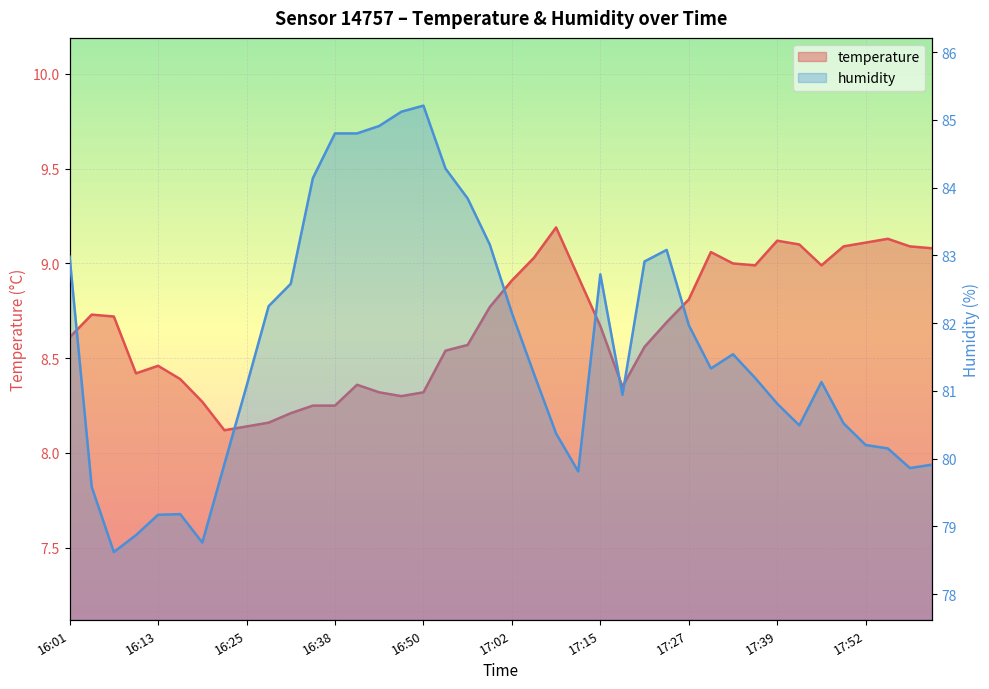

True or false: humidity and temperature cross at least once.

False